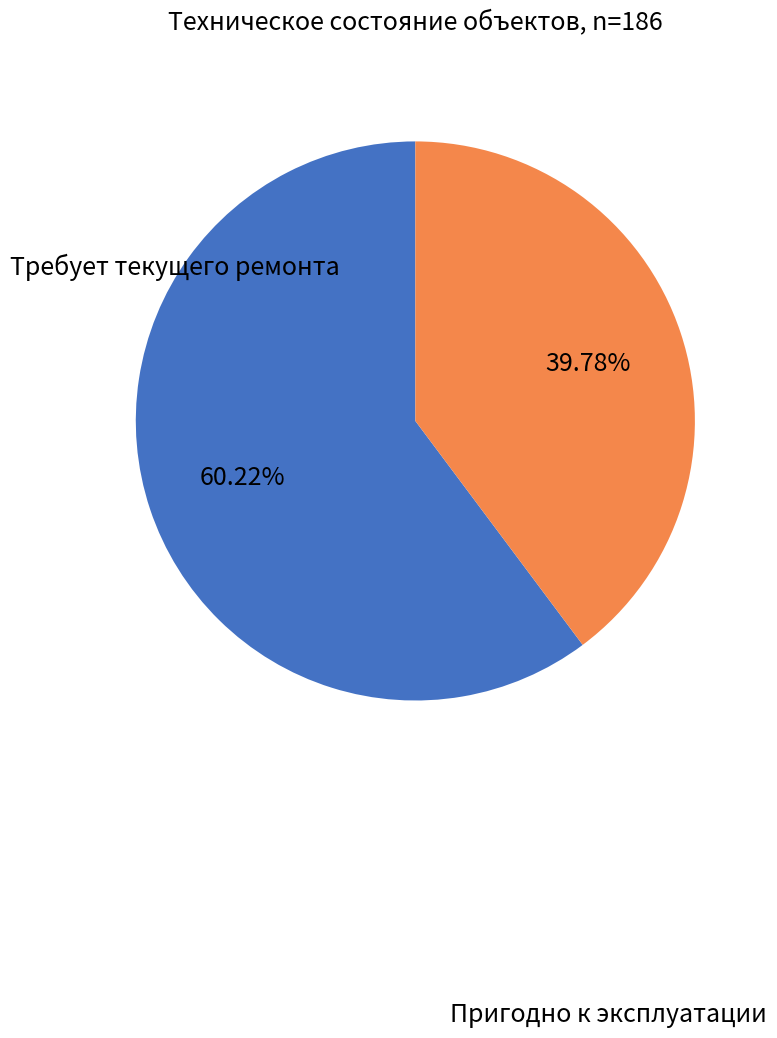

To the nearest percent, what is the difference between the largest and smallest slice percentages?

20%